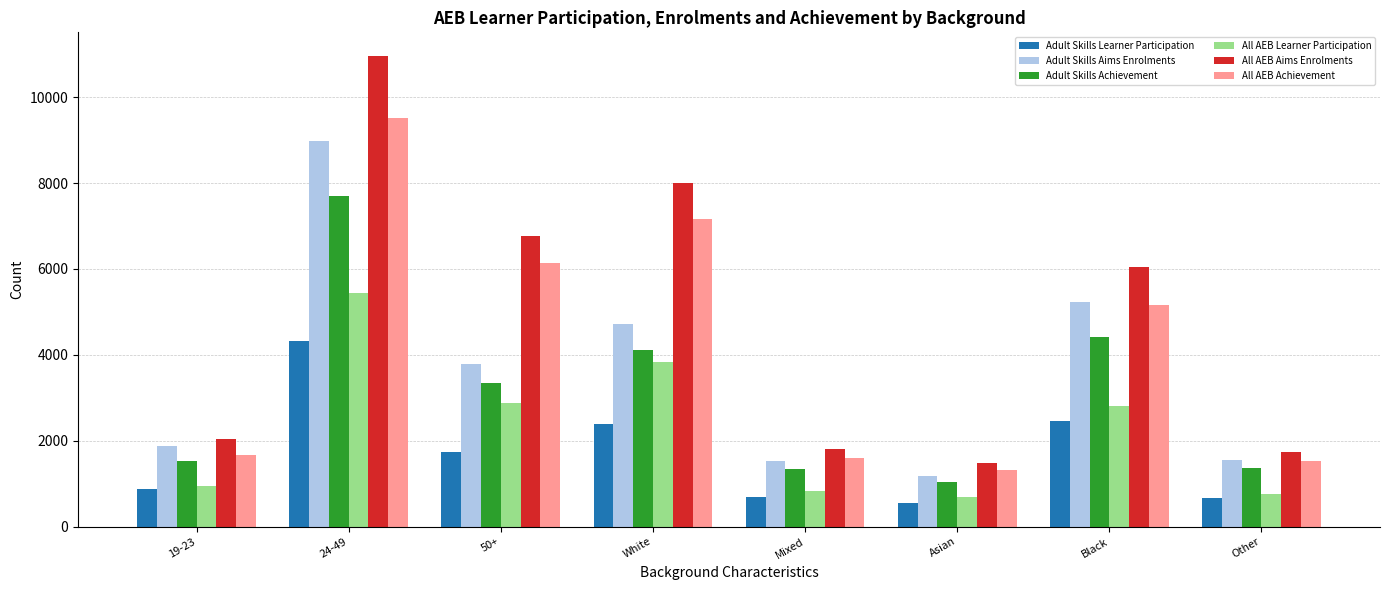

What is the label of the 1st bar from the right?

Other